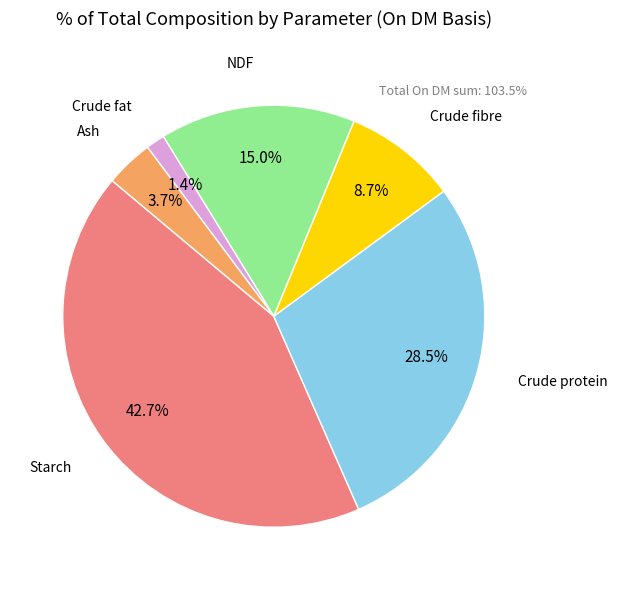

Is there a majority slice in this chart?

No